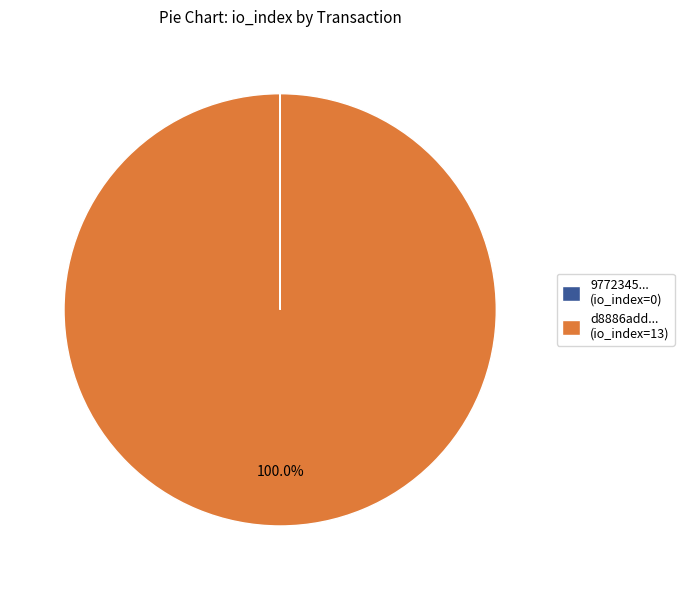

Is there any slice that represents more than half of the pie?

Yes